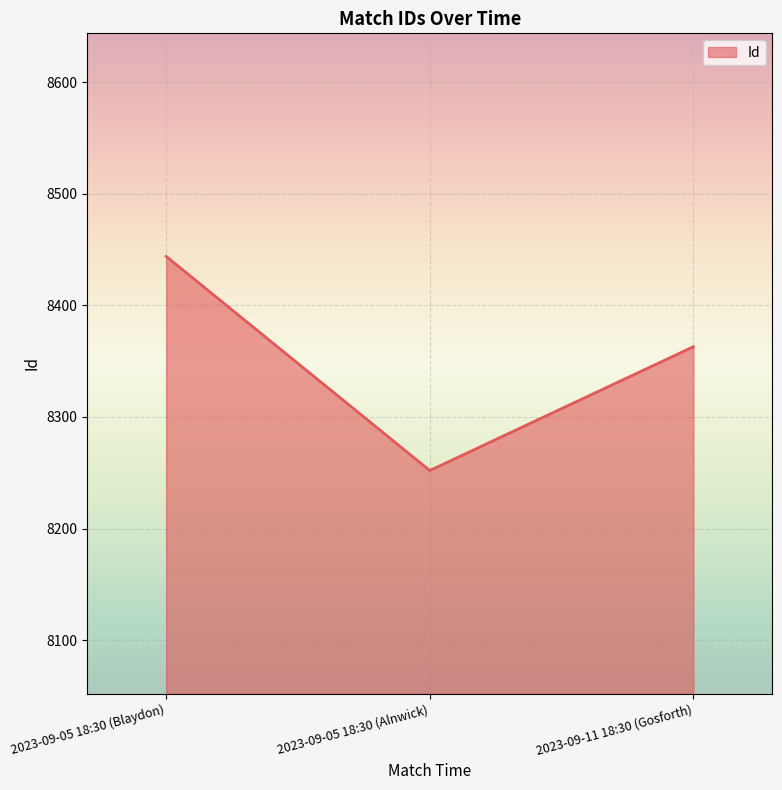

What is the difference between the values at 2023-09-05 18:30 (Alnwick) and 2023-09-11 18:30 (Gosforth)?

111